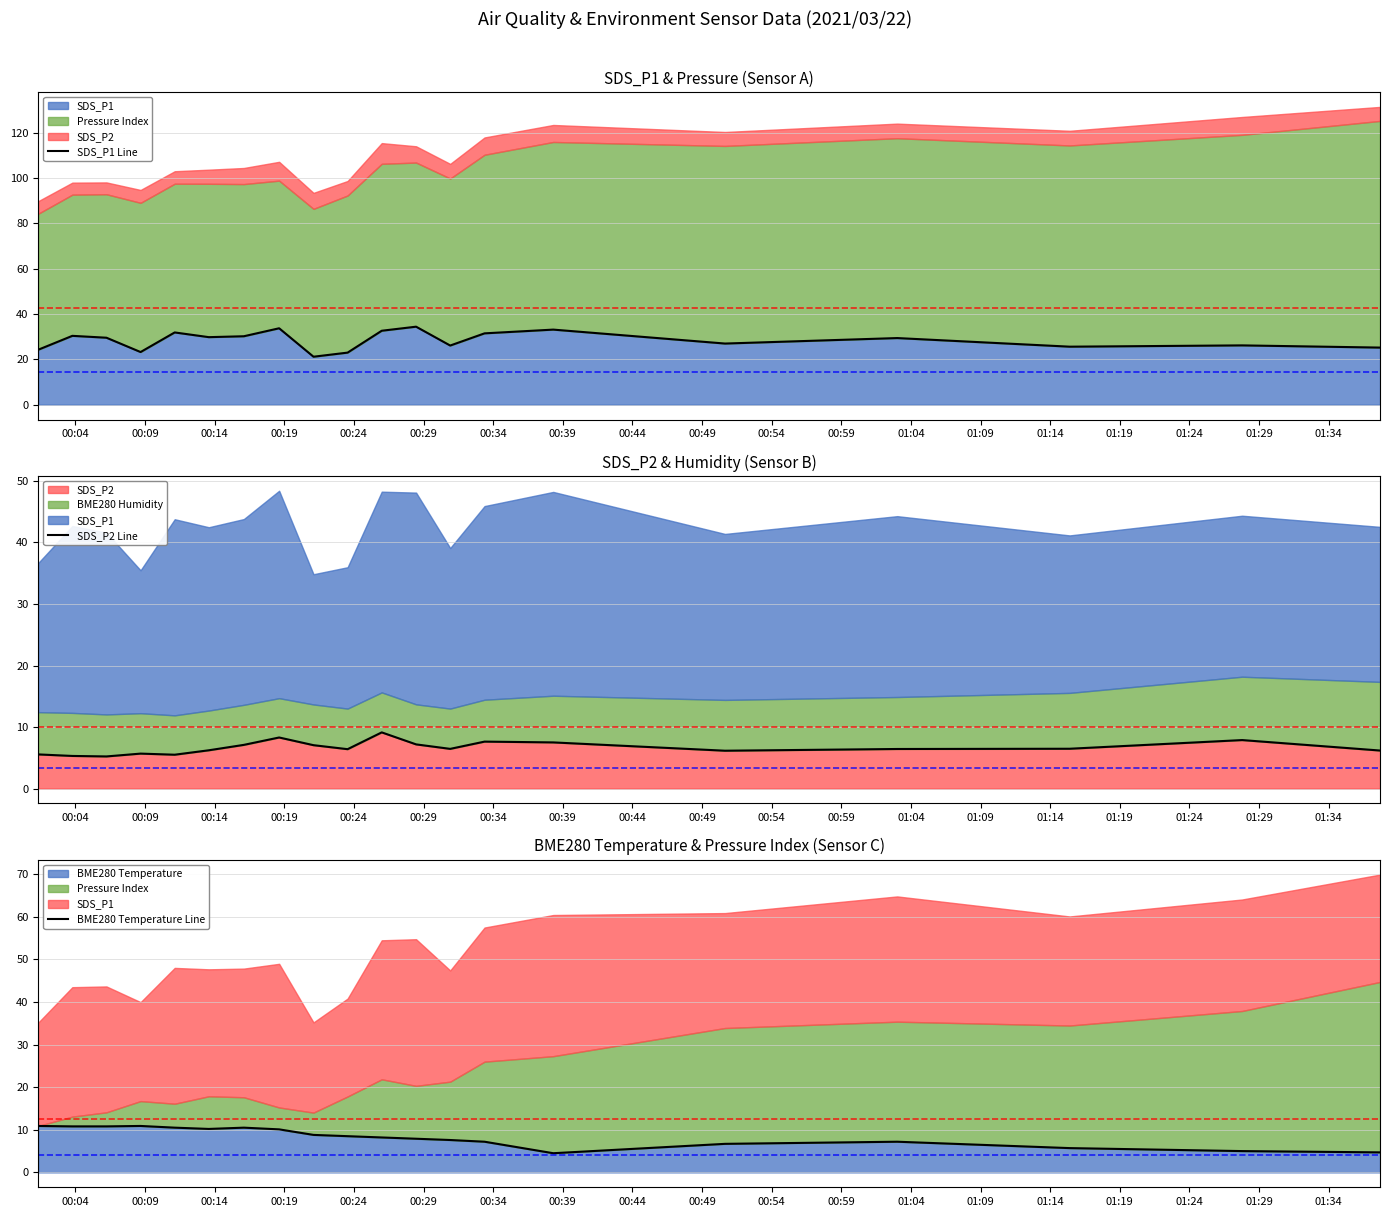

What is the value of the BME280 Temperature Line point at the 9th from the left?

8.8